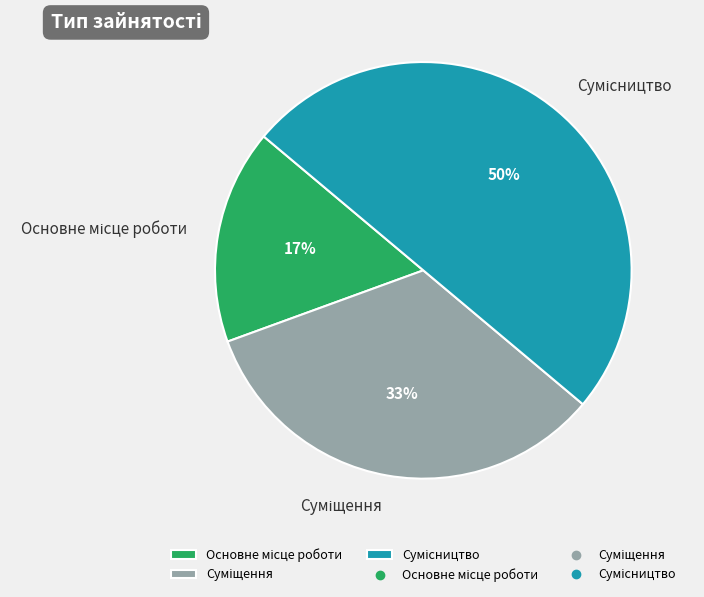

To the nearest percent, what is the difference between the largest and smallest slice percentages?

33%